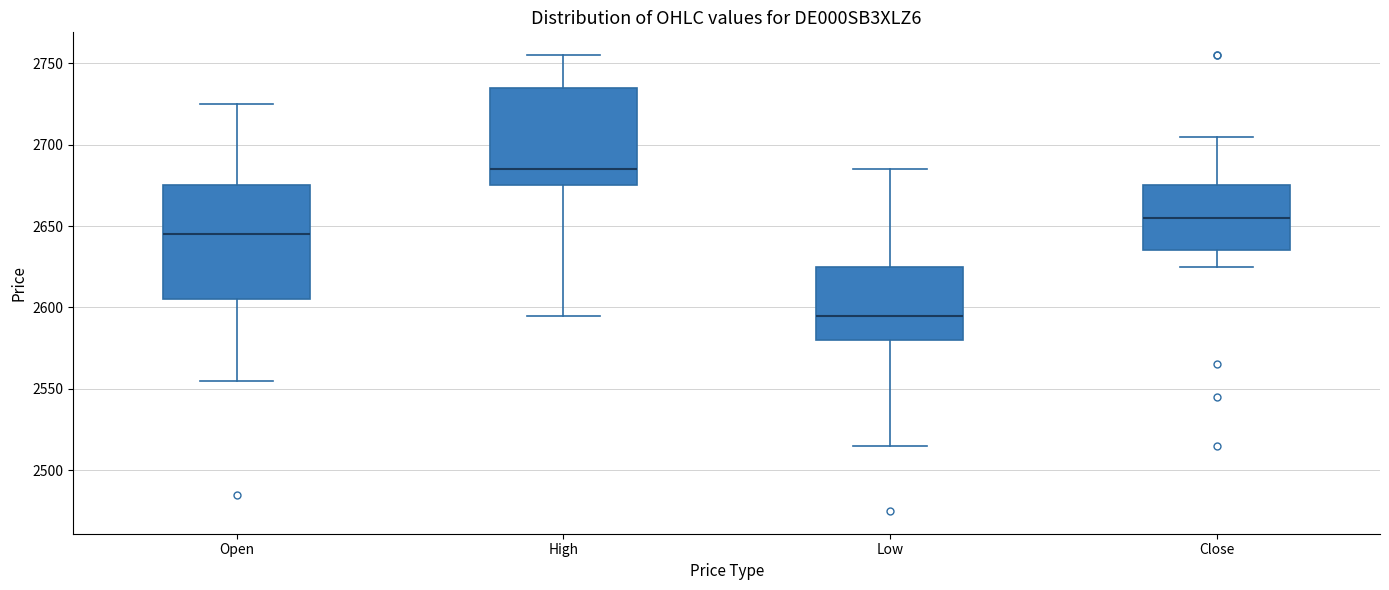

Comparing the boxes themselves (not the whiskers), which one is the tallest?

Open